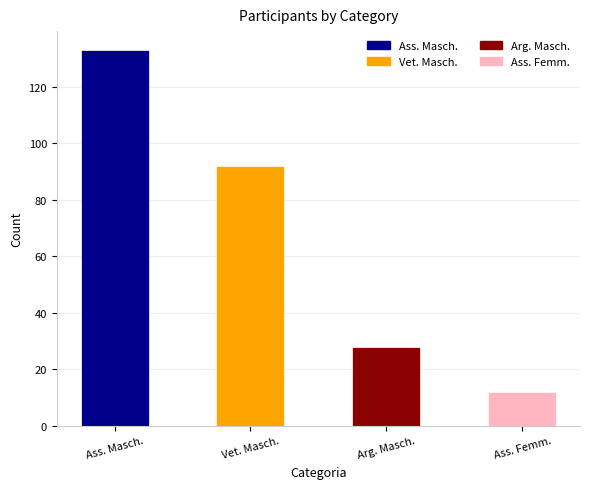

Rank the categories by value from lowest to highest.

Ass. Femm., Arg. Masch., Vet. Masch., Ass. Masch.